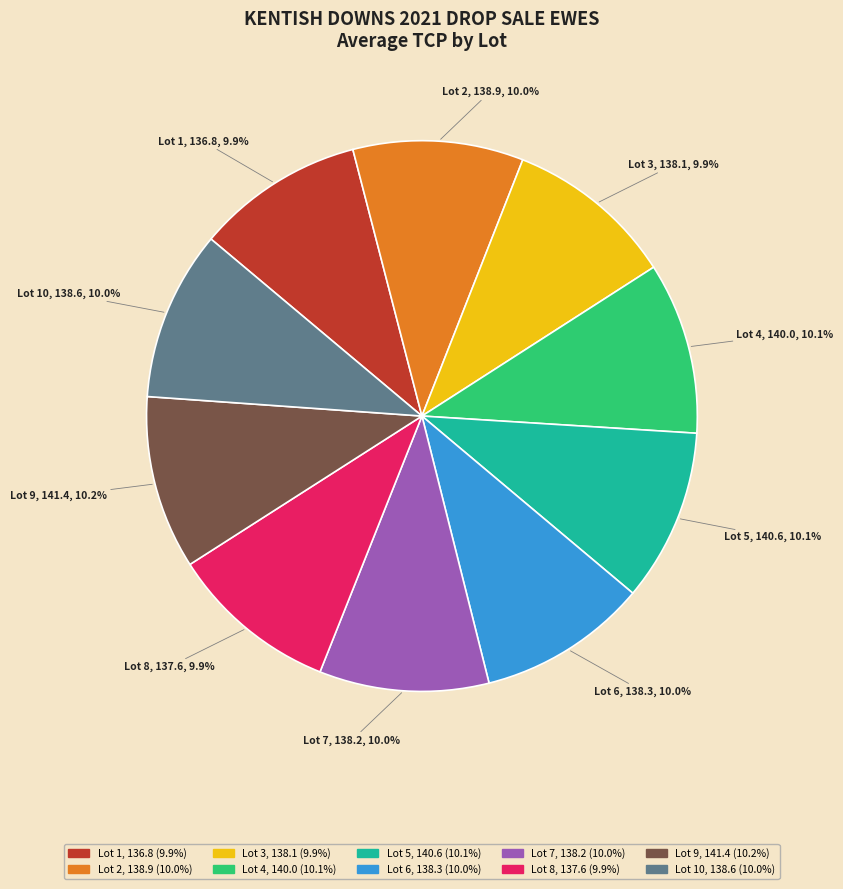

To the nearest percent, what is the combined percentage of Lot 3 and Lot 5?

20%